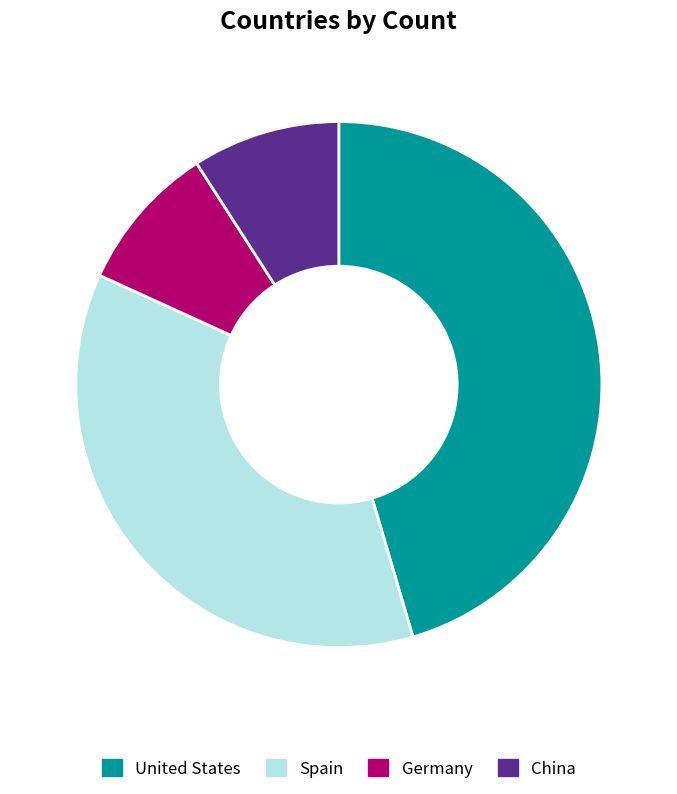

Is it true that China is 9% of the pie?

True